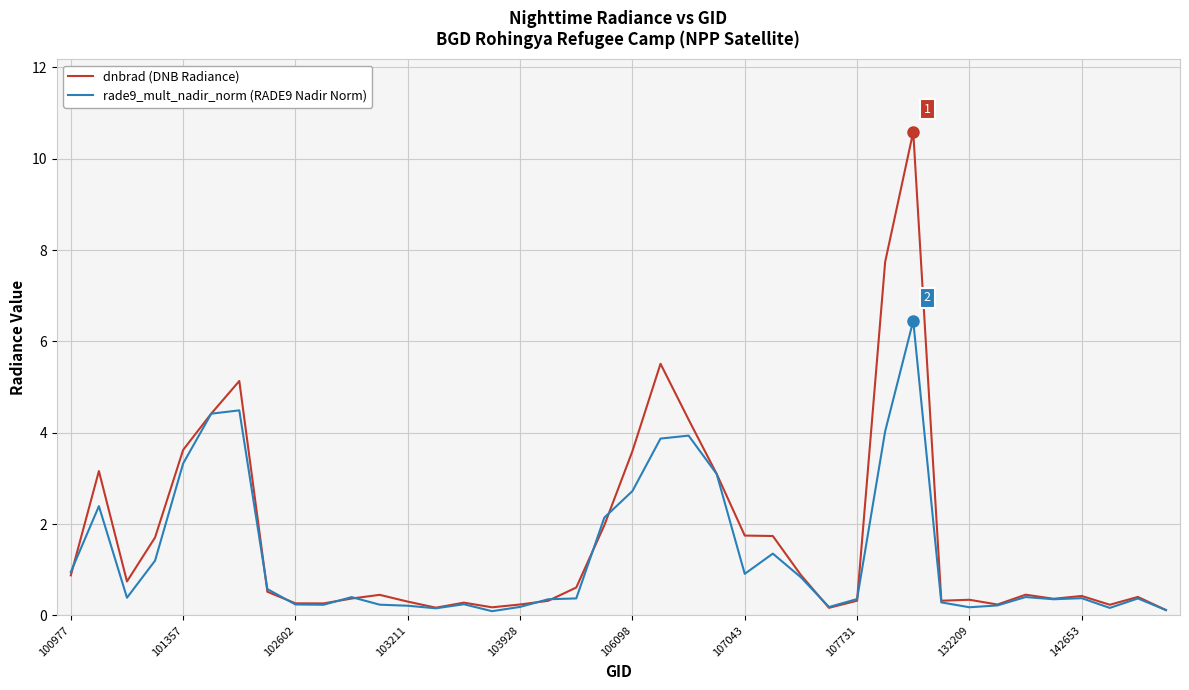

List the series in order of their peak value, highest first.

dnbrad (DNB Radiance), rade9_mult_nadir_norm (RADE9 Nadir Norm)